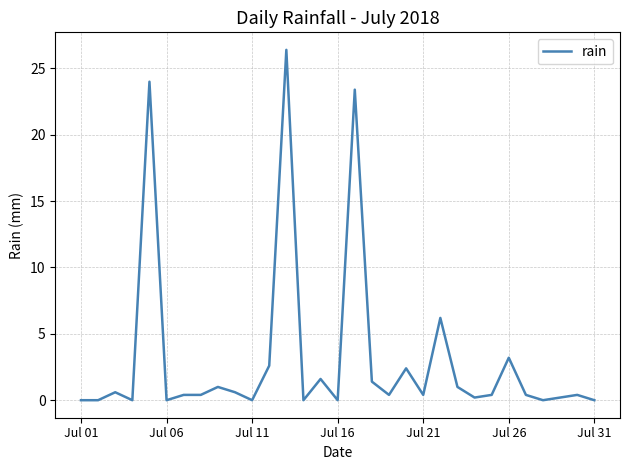

How many lines are shown in the chart?

1